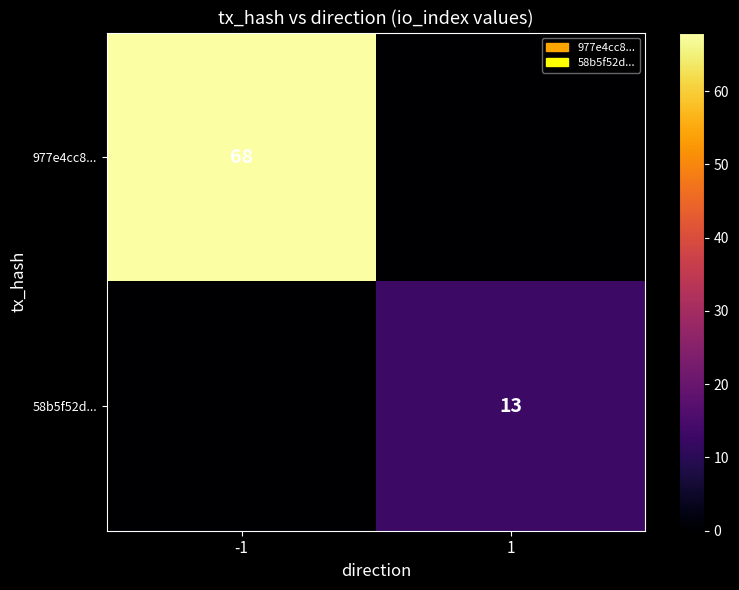

The 58b5f52d... series shows 13 at 1. True or false?

True